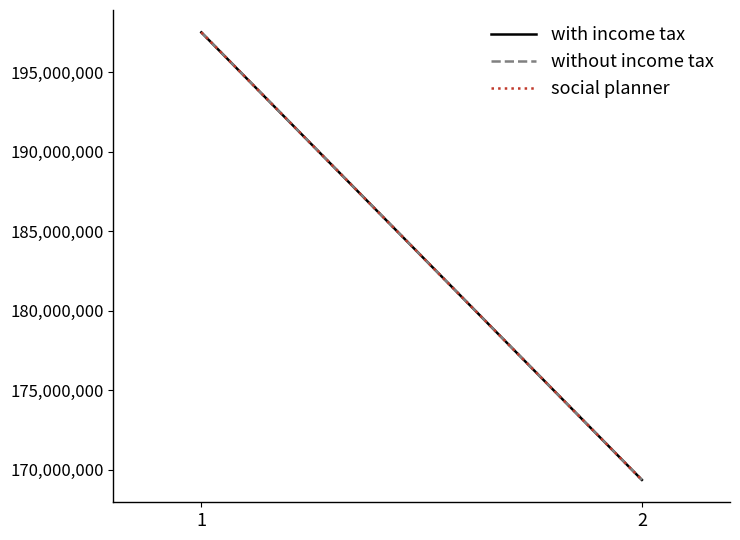

How many without income tax values are between 169347237 and 197501911?

2